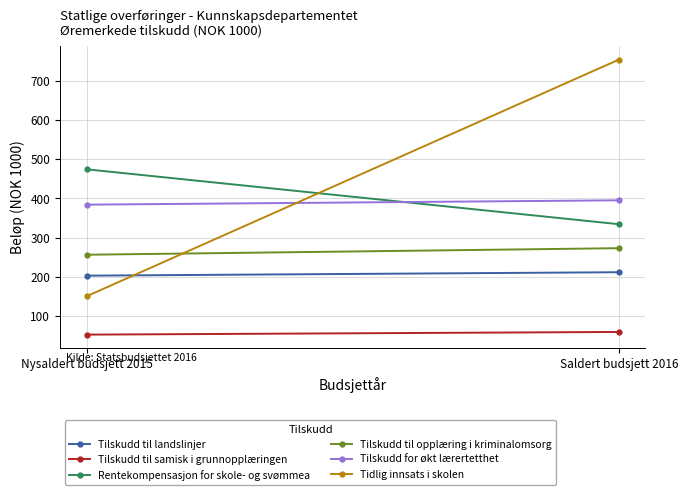

Which label corresponds to the largest value in the chart?

Saldert budsjett 2016